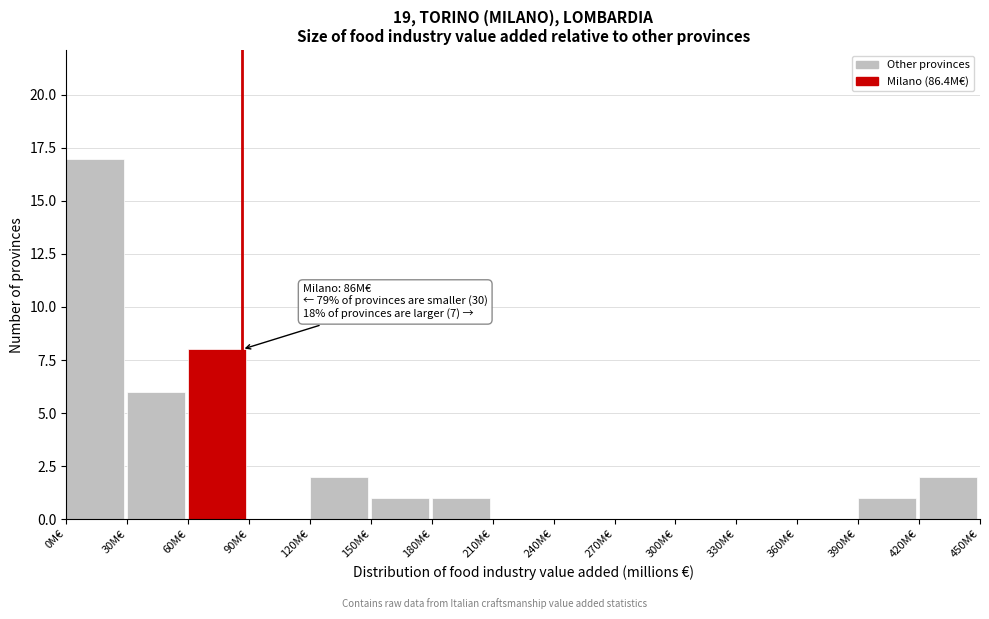

Over which range of the x-axis is the bar tallest?

0 to 30